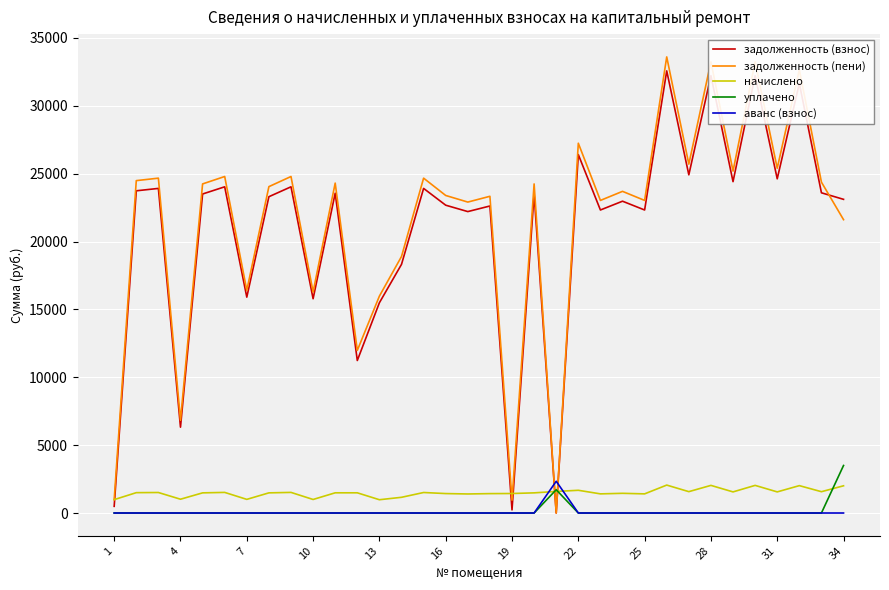

What is the maximum value for уплачено?

3500.0